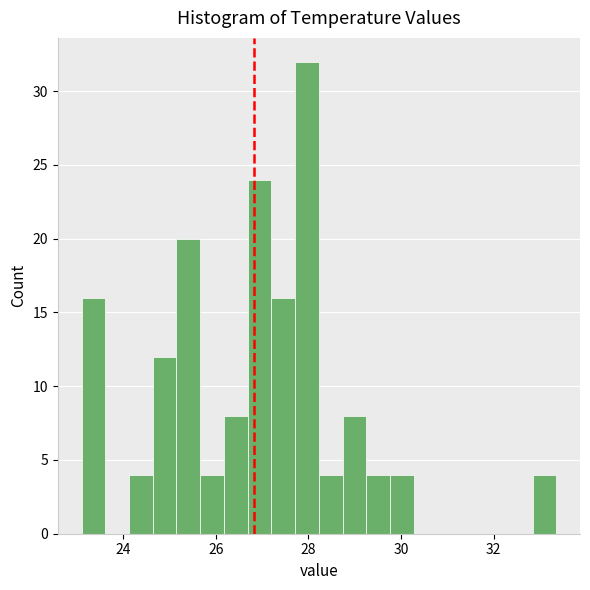

Around what value on the x-axis is the tallest bar? Give the approximate position of its centre, as read against the axis.

28.0